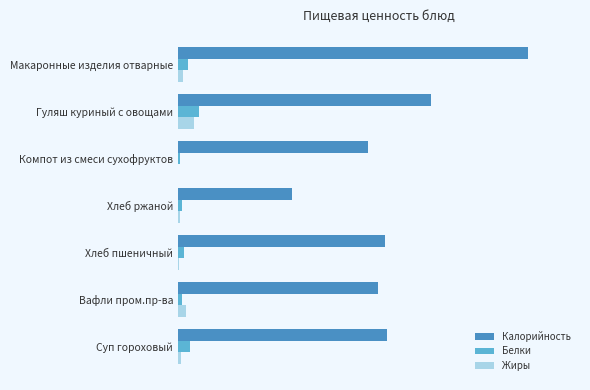

What are all the series names shown in the legend?

Калорийность, Белки, Жиры